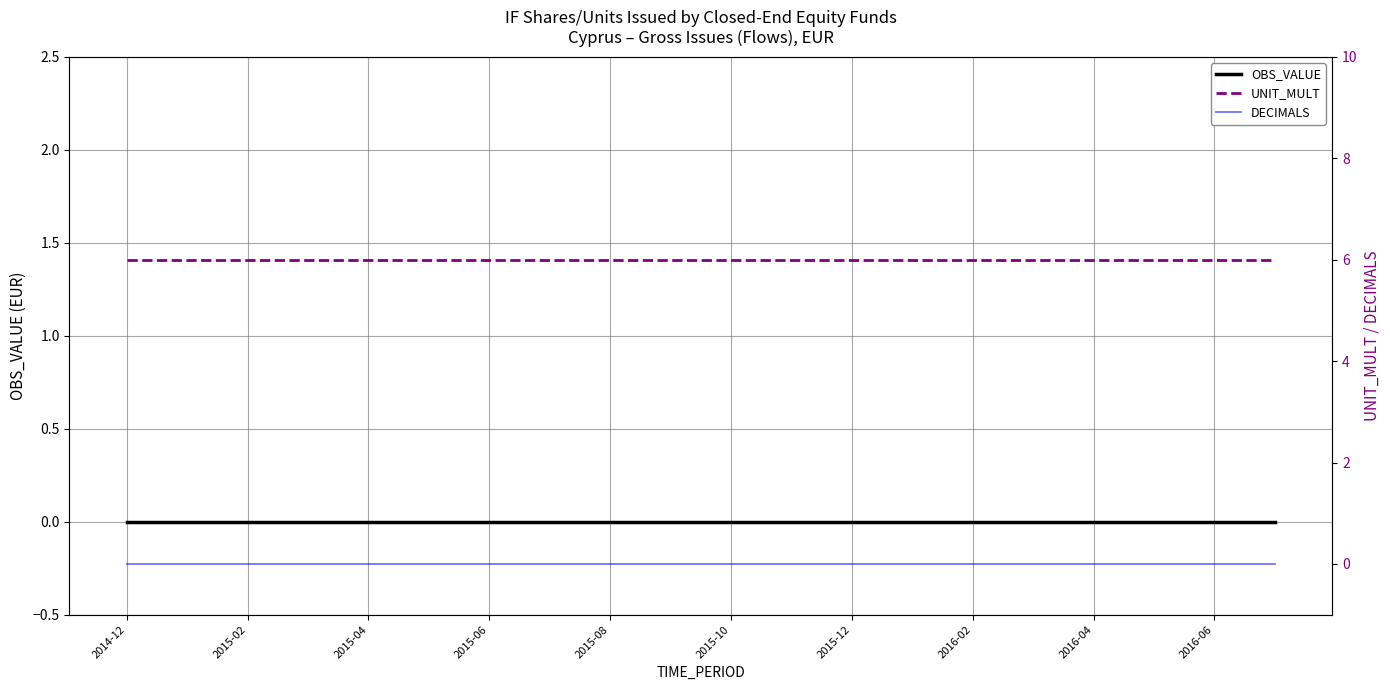

Does the chart display data point markers on the line(s)?

No